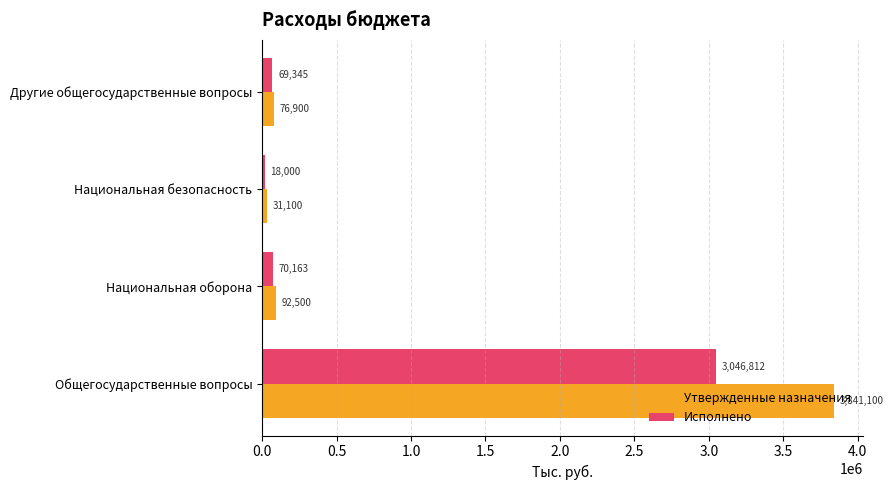

At which category is the sum across all series the highest?

Общегосударственные вопросы